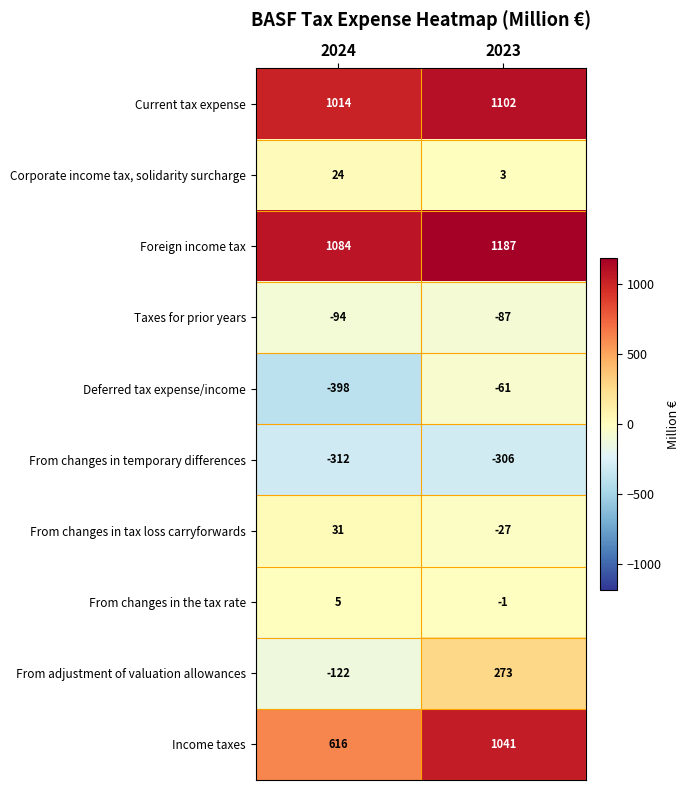

How many data points in From adjustment of valuation allowances are less than 273?

1